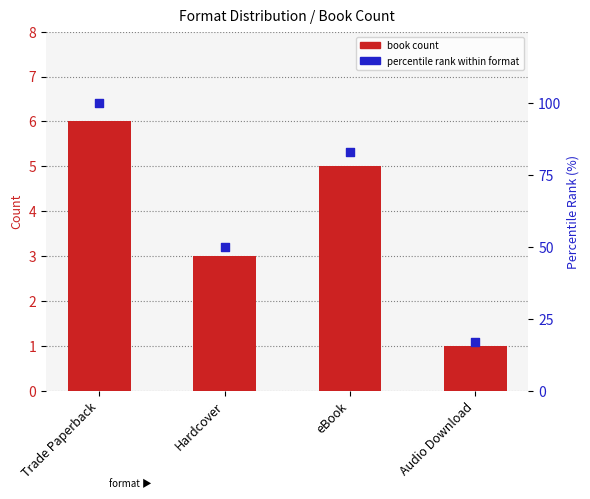

What is the total value across all series at Audio Download?

18